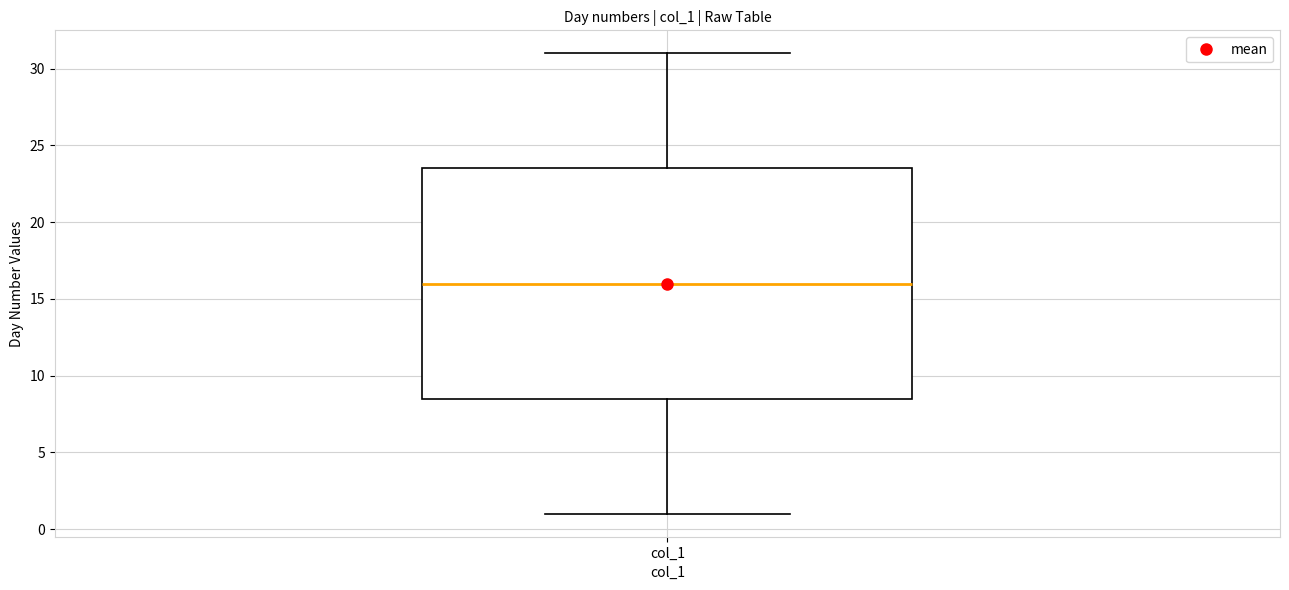

Where does the lower whisker of the box for col_1 end on the y-axis? The values are not printed on the chart, so give them approximately, as read against the axis.

1.0